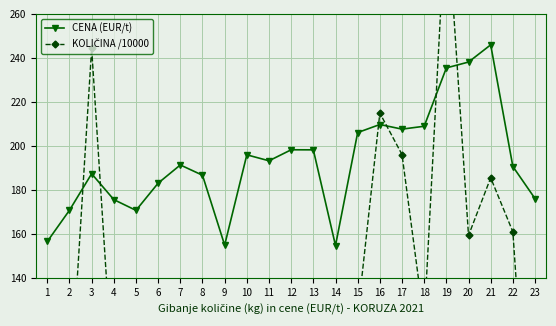

Where do KOLIČINA /10000 and CENA (EUR/t) first cross each other?

2 and 3